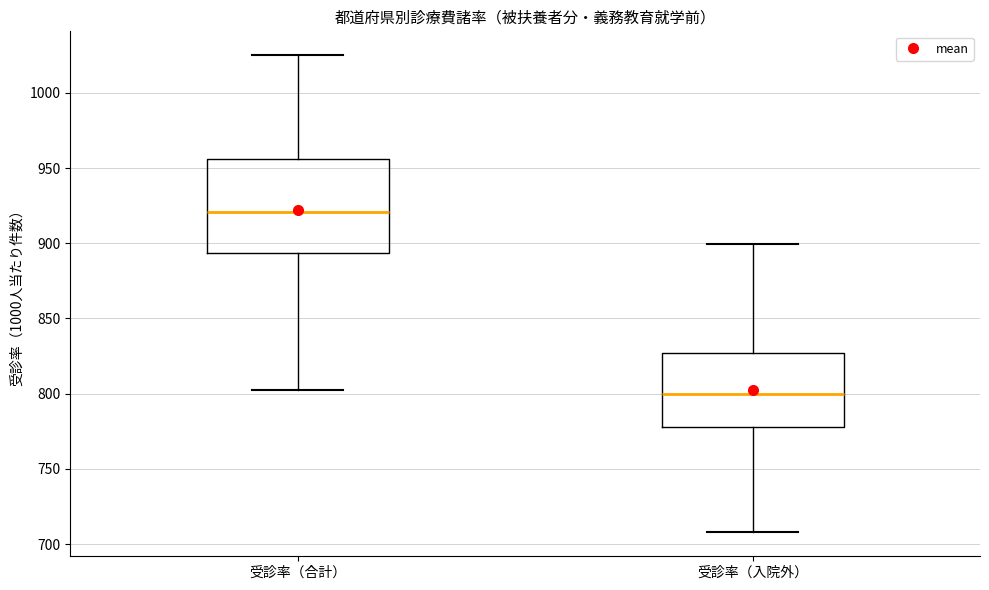

Where does the upper whisker of the box for 受診率（入院外） end on the y-axis? The values are not printed on the chart, so give them approximately, as read against the axis.

900